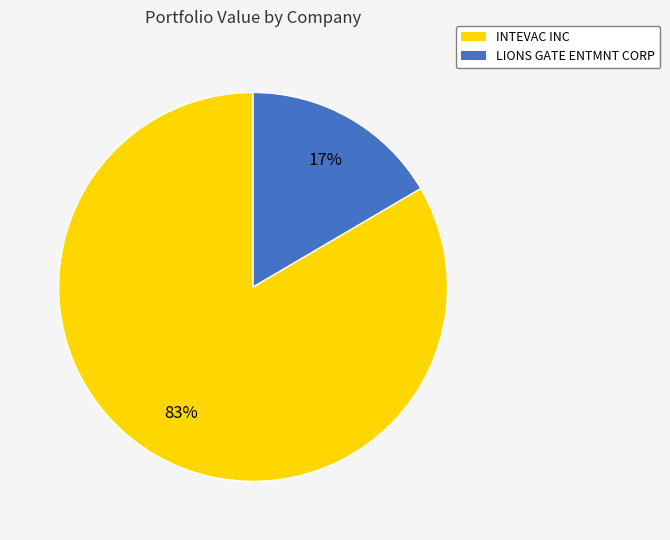

Is it true that INTEVAC INC is 83% of the pie?

True